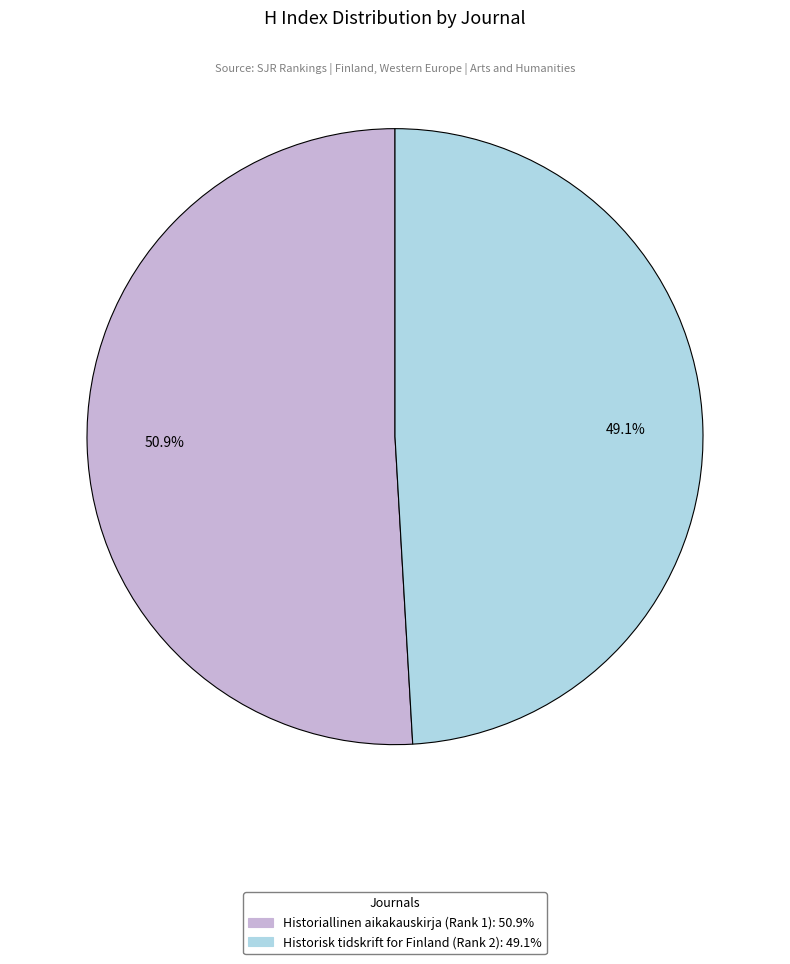

Which category has the smallest portion of the pie?

Historisk tidskrift for Finland (Rank 2)